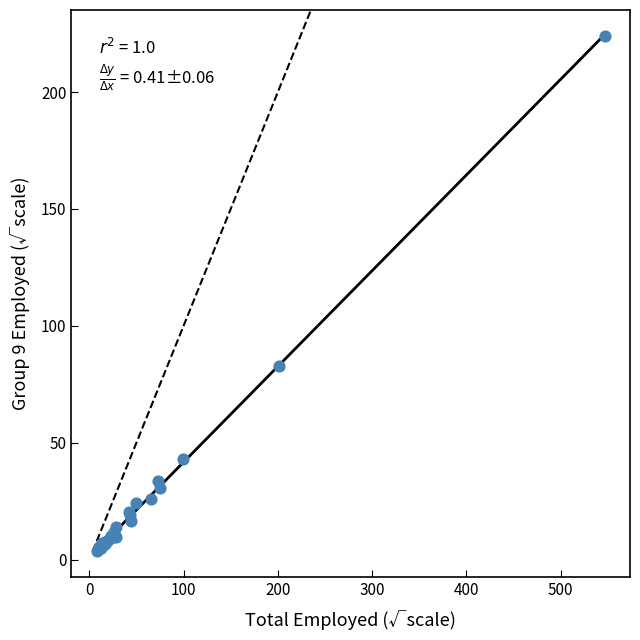

What Y value in the scatter plot is closest to 113?

82.7